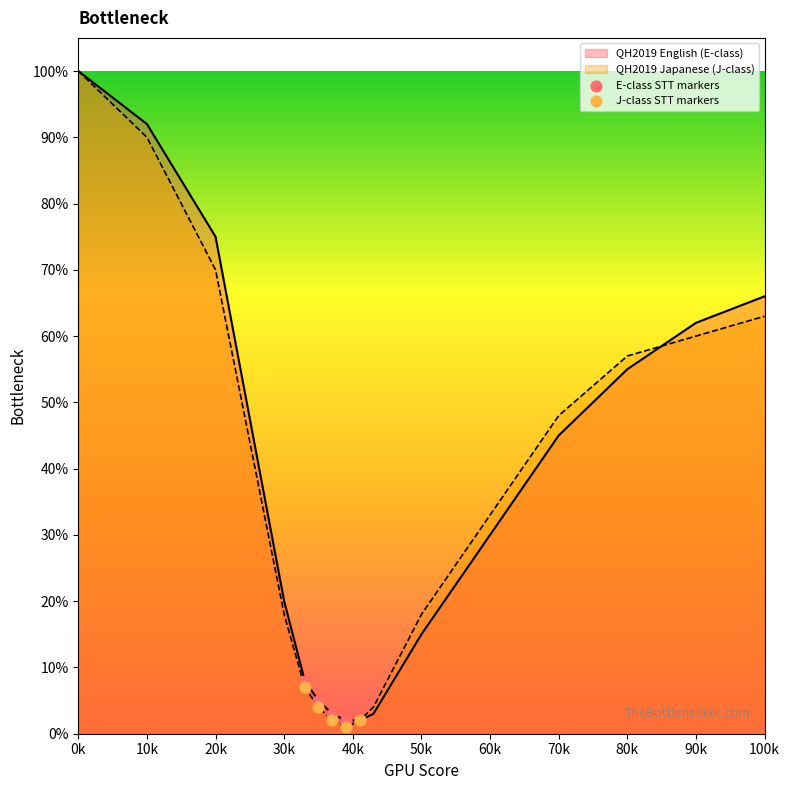

At which category is the sum across all series the highest?

0k